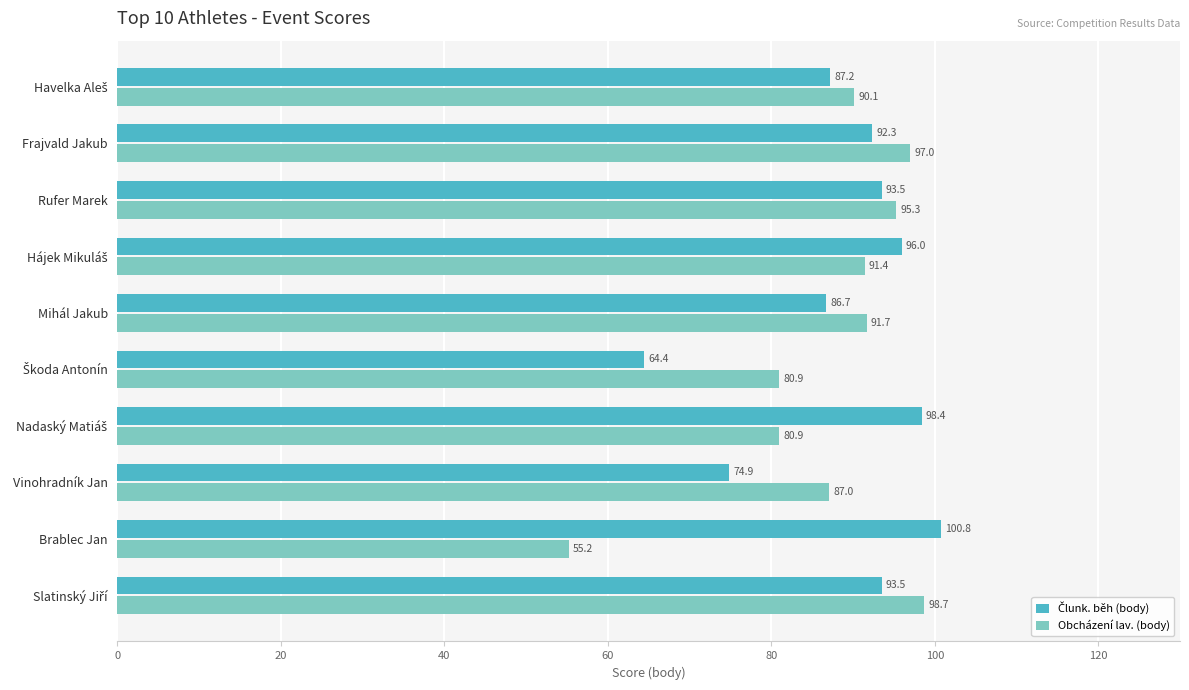

The value of Obcházení lav. (body) at Rufer Marek is 31.4. True or false?

False